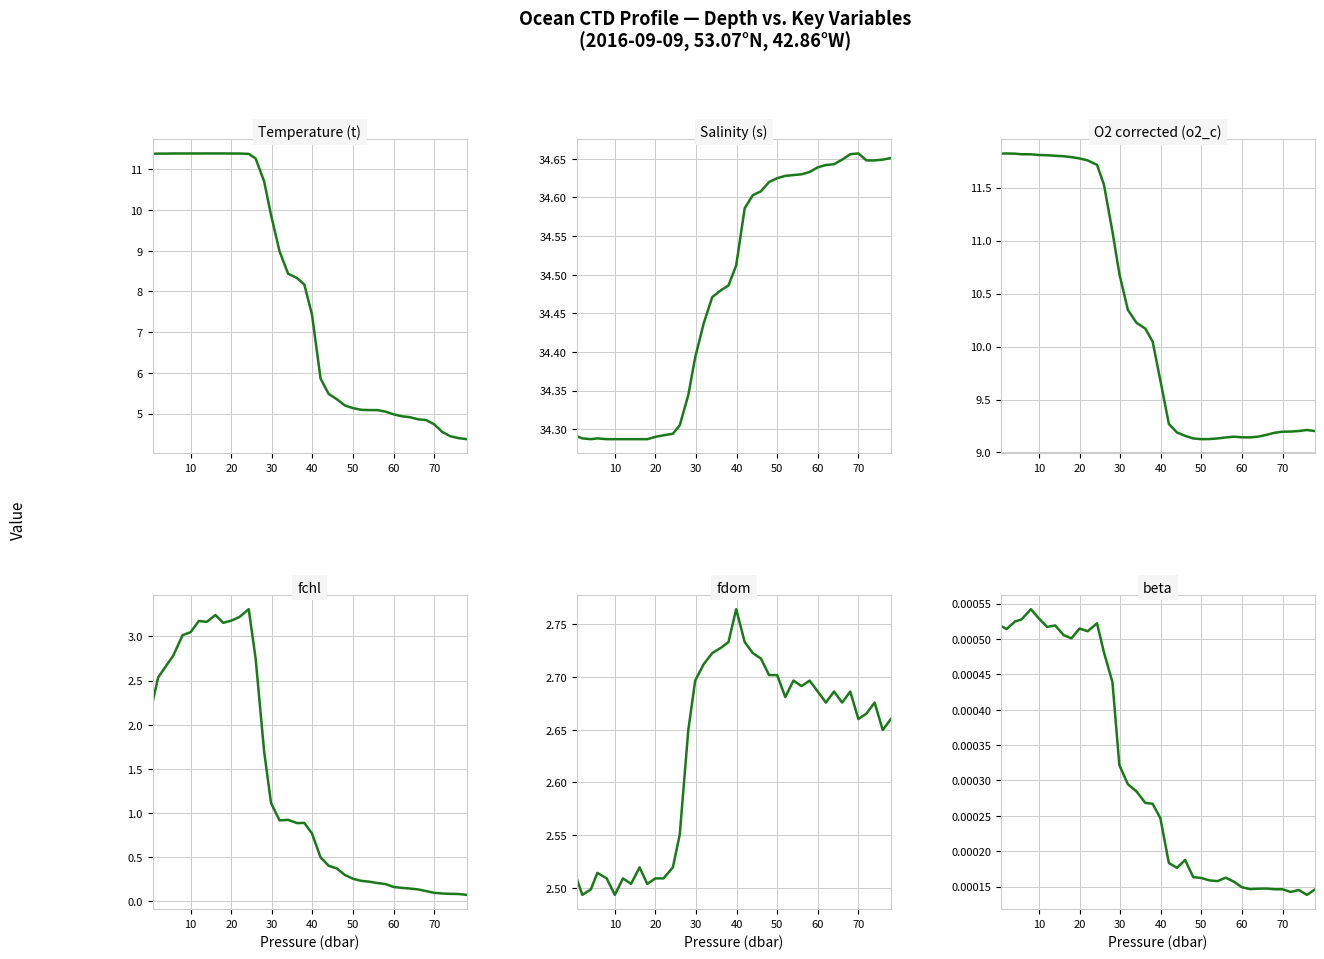

What is the minimum value for fchl?

0.1